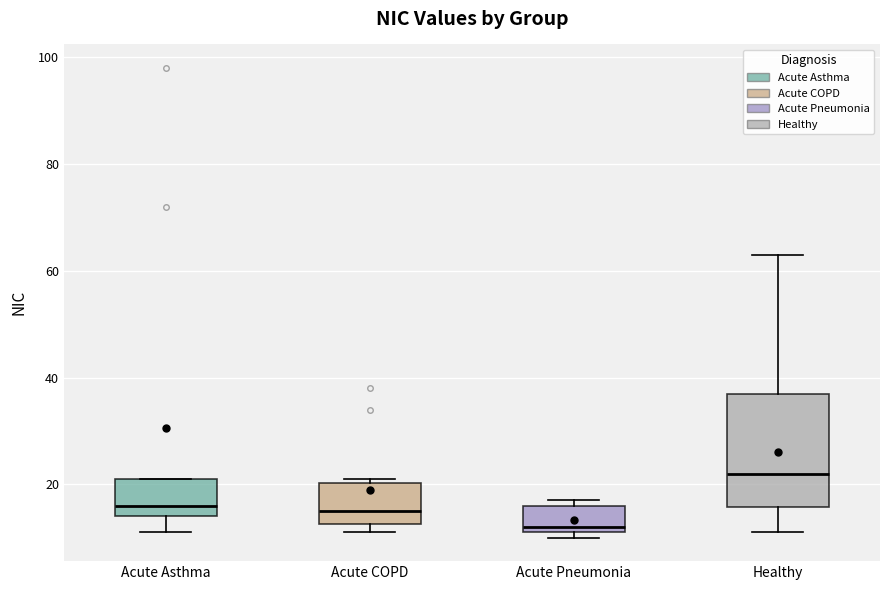

Reading left to right, transcribe this box plot: for each box, give where its median line is, the range the box spans, and where its two whiskers end, as read against the y-axis. The values are not printed on the chart, so give them approximately, as read against the axis.

Acute Asthma: median 16, box 14 to 22, whiskers 12 to 22
Acute COPD: median 16, box 12 to 20, whiskers 12 (just below the box's lower edge) to 22
Acute Pneumonia: median 12 (just above the box's lower edge), box 12 to 16, whiskers 10 to 18
Healthy: median 22, box 16 to 38, whiskers 12 to 64